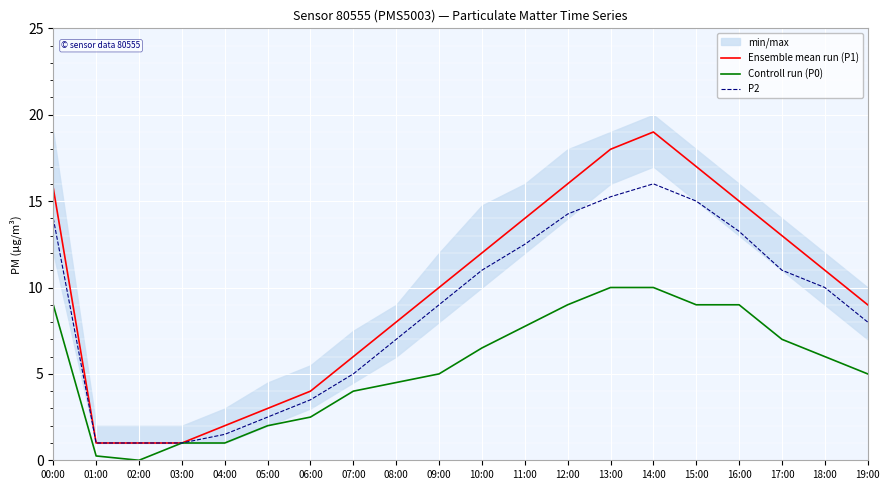

Between 10:00 and 14:00, which series saw the biggest shift?

Ensemble mean run (P1)